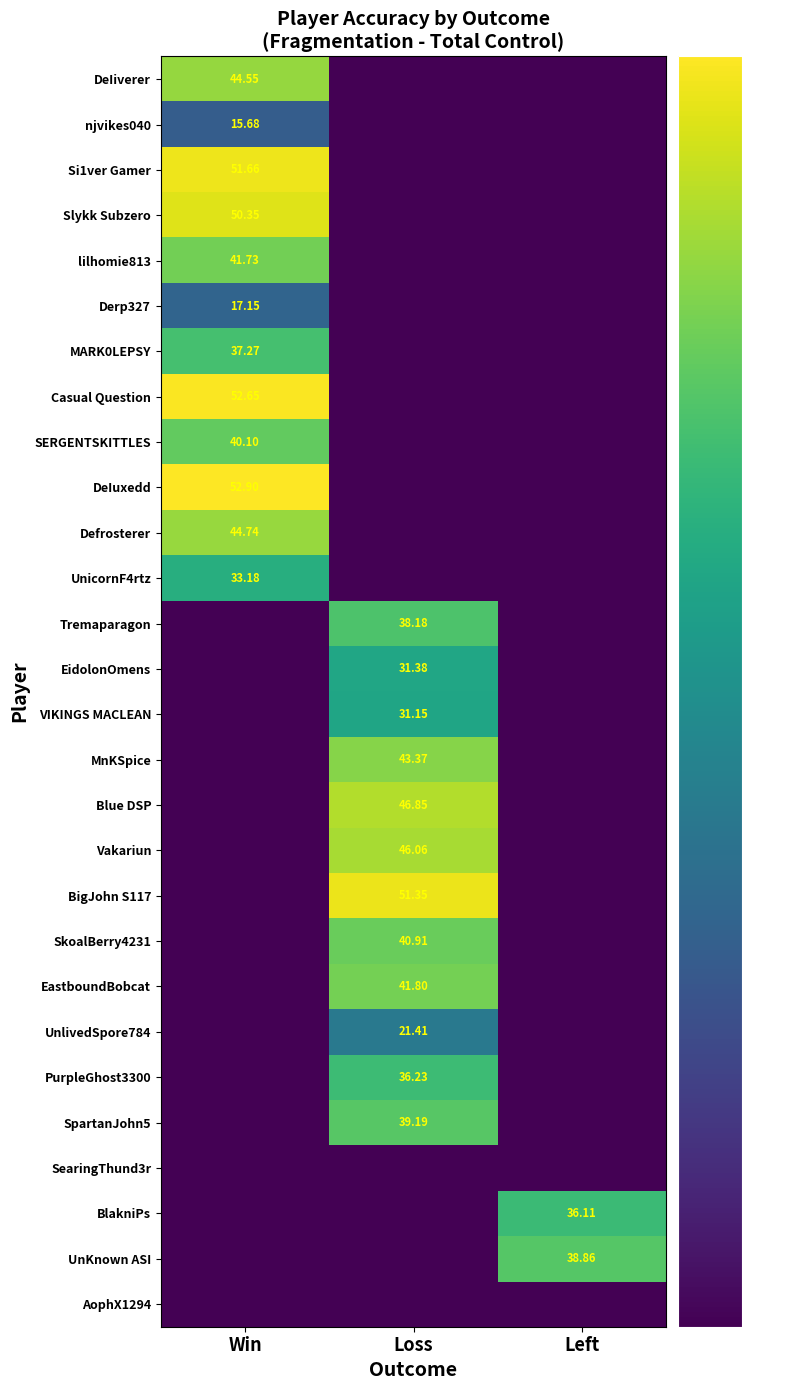

Is the value of PurpleGhost3300 at Loss greater than the value of SpartanJohn5 at Loss?

No